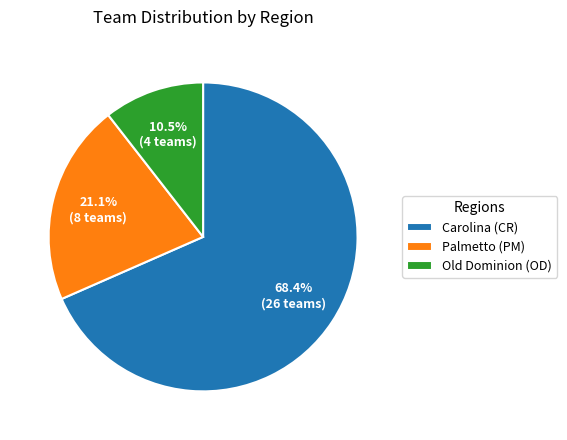

Which category has the biggest portion of the pie?

Carolina (CR)